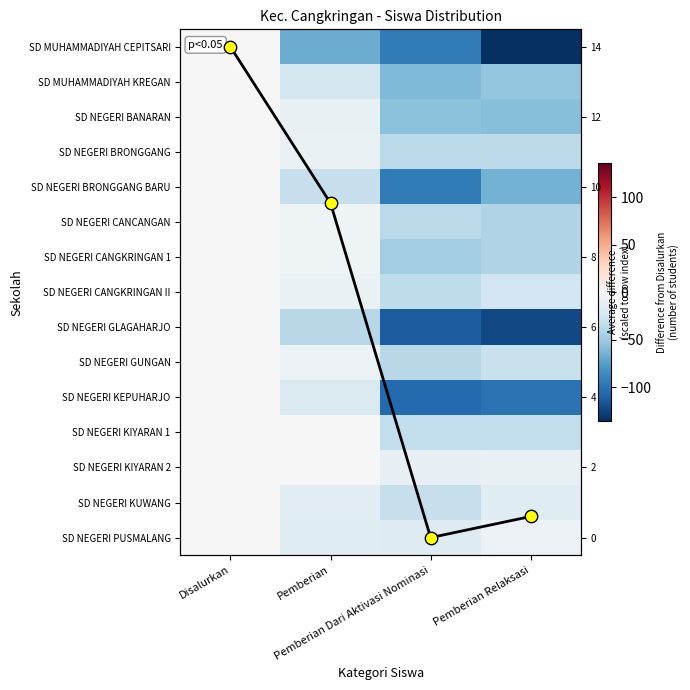

Is the value of SD NEGERI BRONGGANG at Pemberian Dari Aktivasi Nominasi greater than the value of SD NEGERI GUNGAN at Pemberian?

No